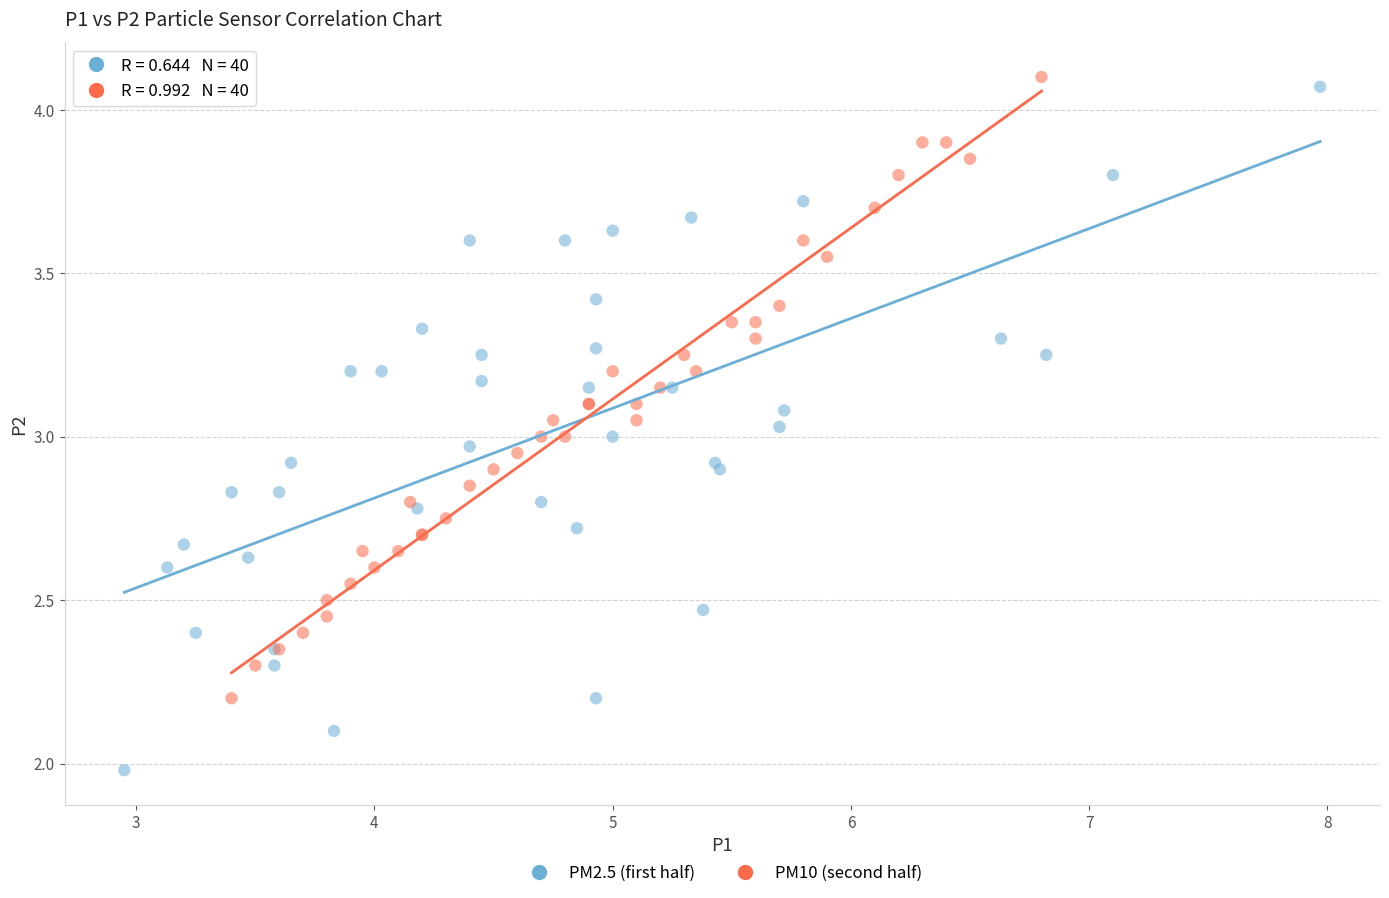

Which series has the largest Y range (max minus min)?

PM2.5 (first half)